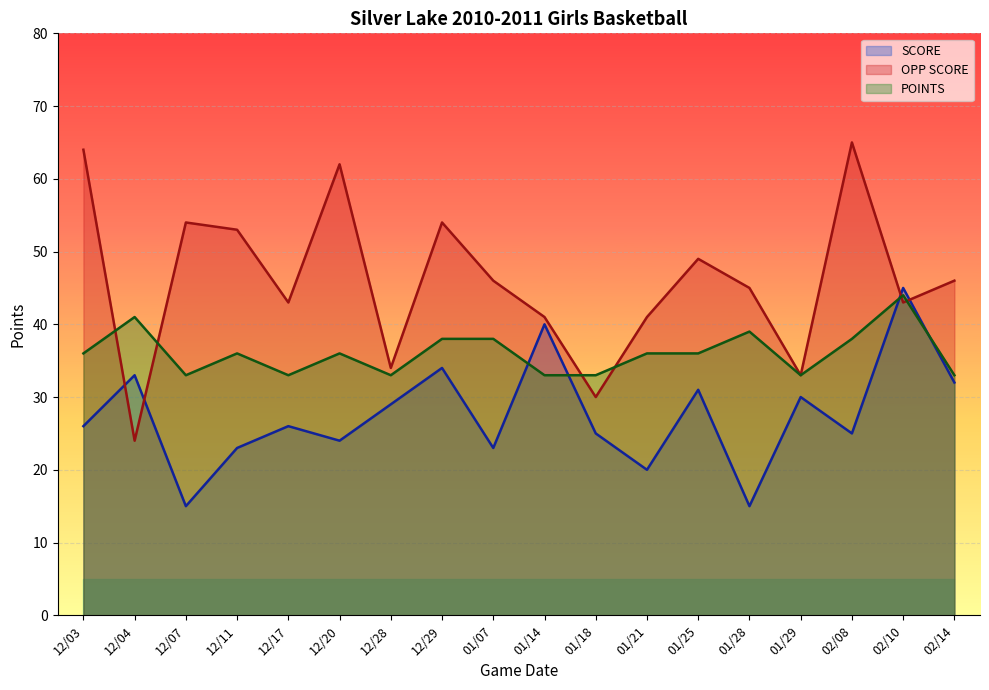

What position from the right is 01/18?

8